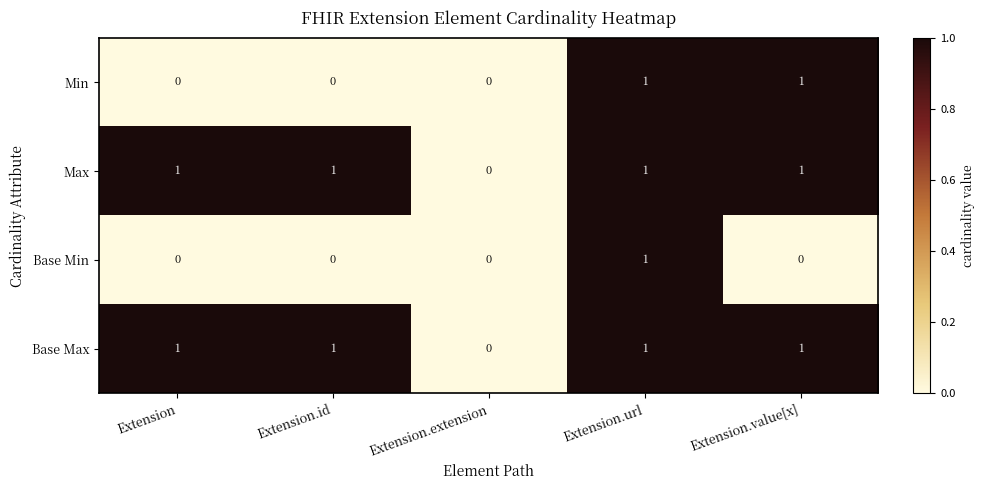

Count the Base Min values in the range 0 to 1.

5